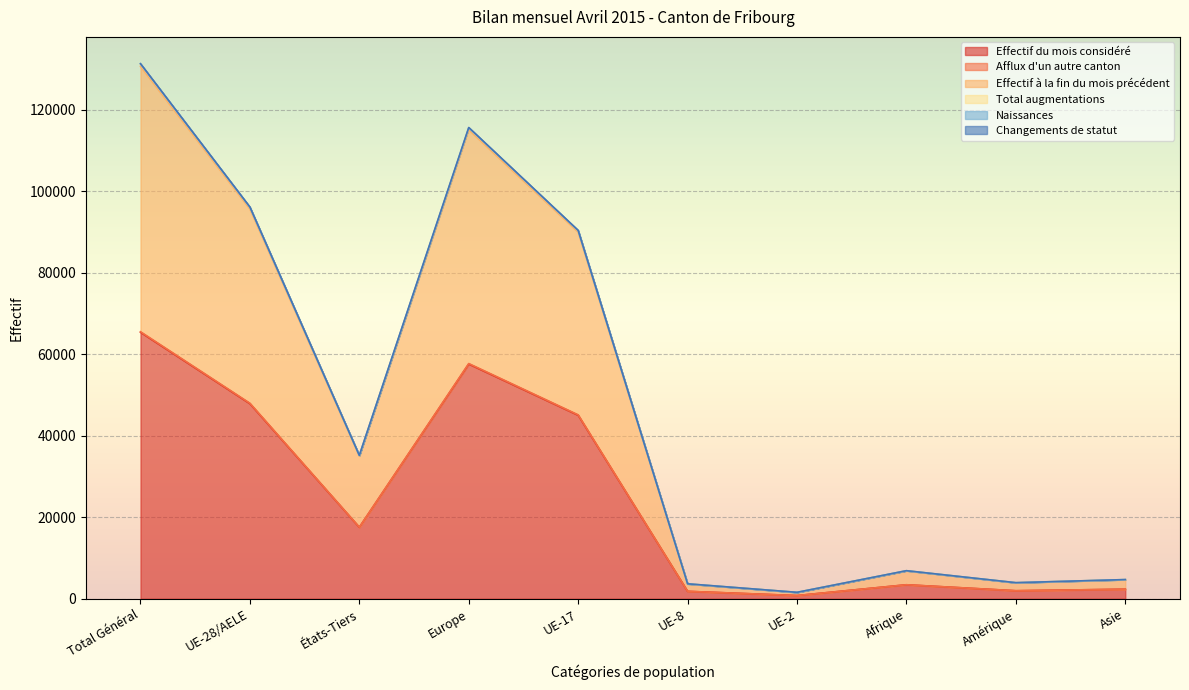

What is the maximum value for Effectif du mois considéré?

65421